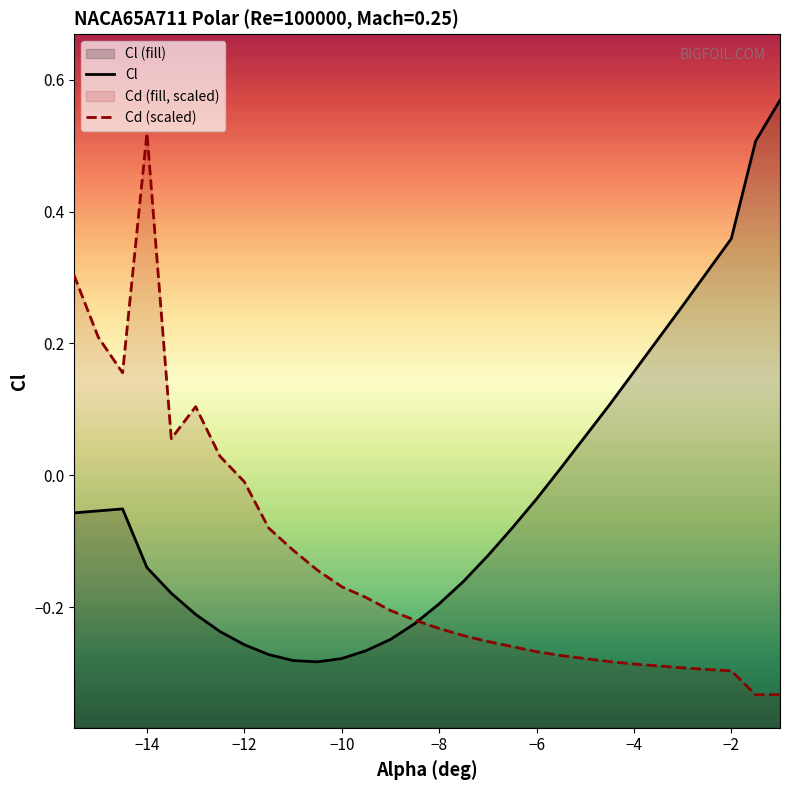

True or false: Cd (scaled) has a value of -0.1 at 10.

False